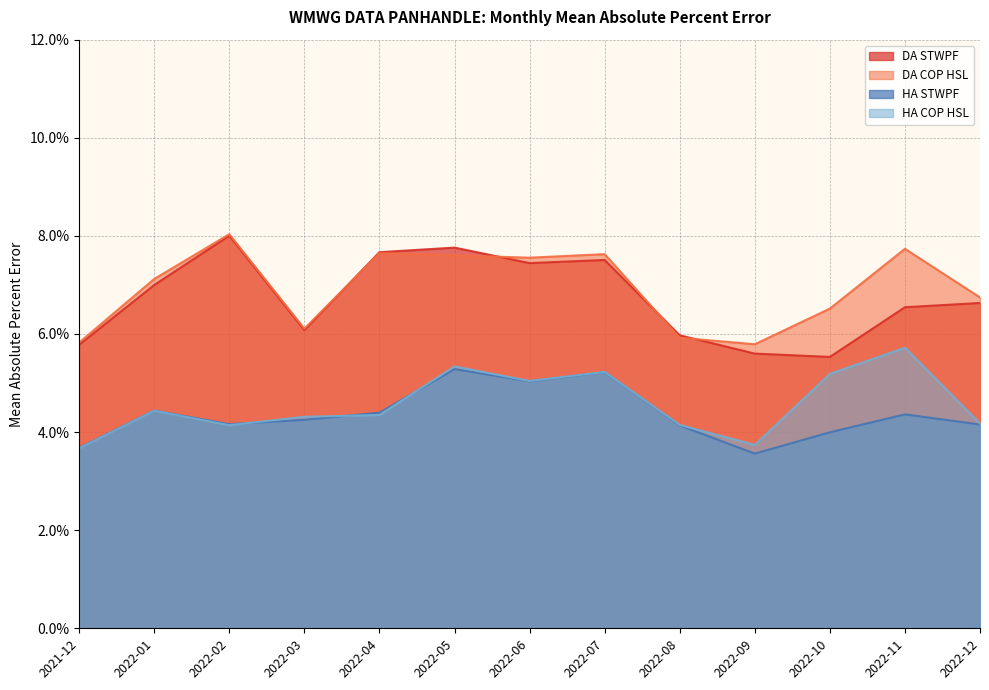

Reading right to left, what are all the values shown in this chart?

DA STWPF: 2022-12=0.1	2022-11=0.1	2022-10=0.1	2022-09=0.1	2022-08=0.1	2022-07=0.1	2022-06=0.1	2022-05=0.1	2022-04=0.1	2022-03=0.1	2022-02=0.1	2022-01=0.1	2021-12=0.1
DA COP HSL: 2022-12=0.1	2022-11=0.1	2022-10=0.1	2022-09=0.1	2022-08=0.1	2022-07=0.1	2022-06=0.1	2022-05=0.1	2022-04=0.1	2022-03=0.1	2022-02=0.1	2022-01=0.1	2021-12=0.1
HA STWPF: 2022-12=0.0	2022-11=0.0	2022-10=0.0	2022-09=0.0	2022-08=0.0	2022-07=0.1	2022-06=0.1	2022-05=0.1	2022-04=0.0	2022-03=0.0	2022-02=0.0	2022-01=0.0	2021-12=0.0
HA COP HSL: 2022-12=0.0	2022-11=0.1	2022-10=0.1	2022-09=0.0	2022-08=0.0	2022-07=0.1	2022-06=0.1	2022-05=0.1	2022-04=0.0	2022-03=0.0	2022-02=0.0	2022-01=0.0	2021-12=0.0